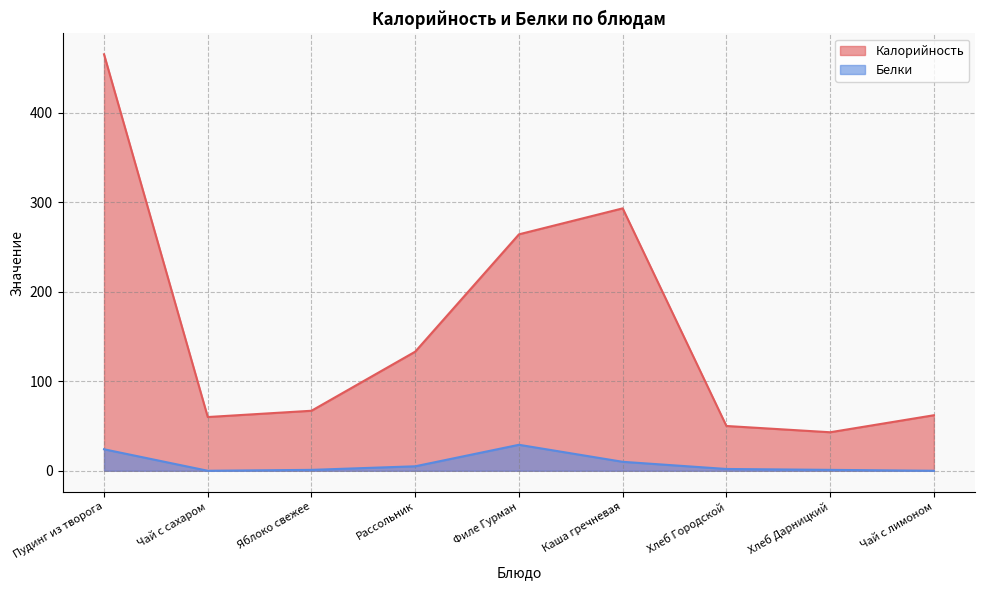

True or false: Калорийность has a value of 50 at Хлеб Городской.

True